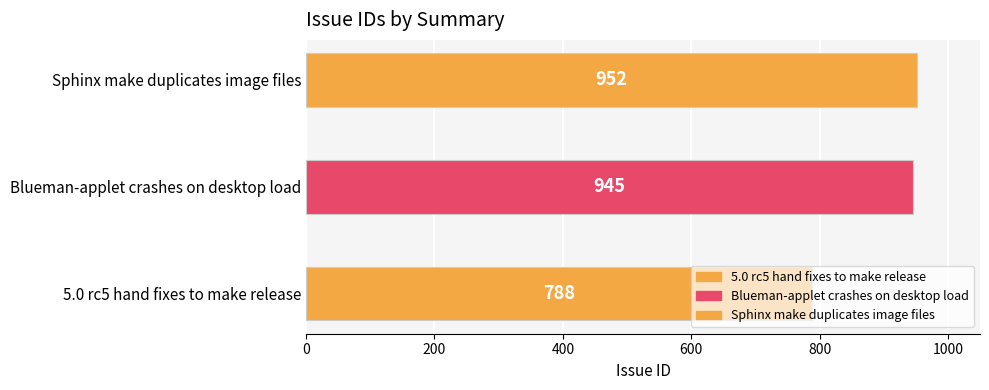

Reading right to left, list all the values displayed in this chart.

Sphinx make duplicates image files=952	Blueman-applet crashes on desktop load=945	5.0 rc5 hand fixes to make release=788